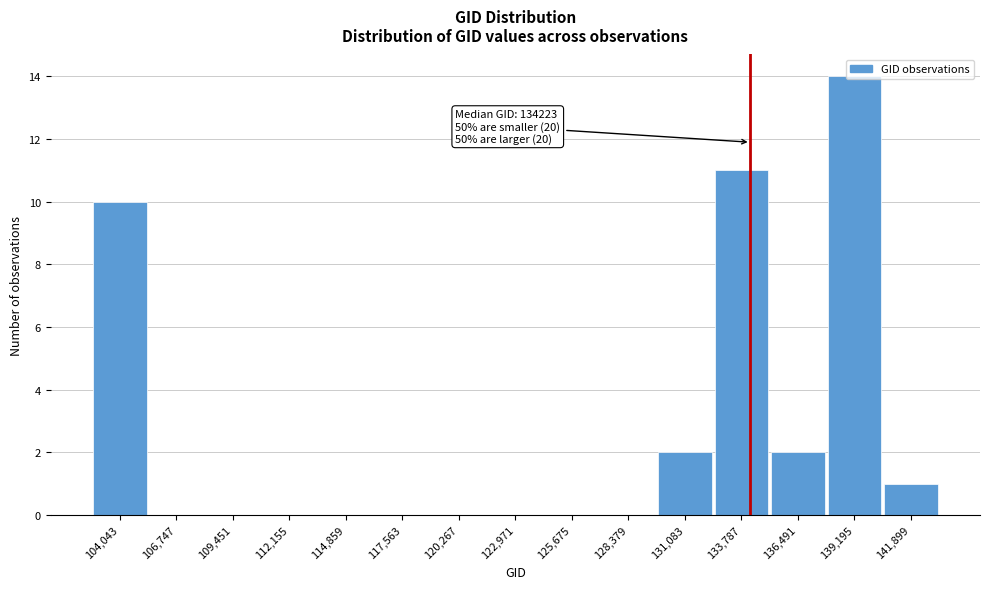

Over which range of the x-axis is the bar tallest?

138000 to 140500